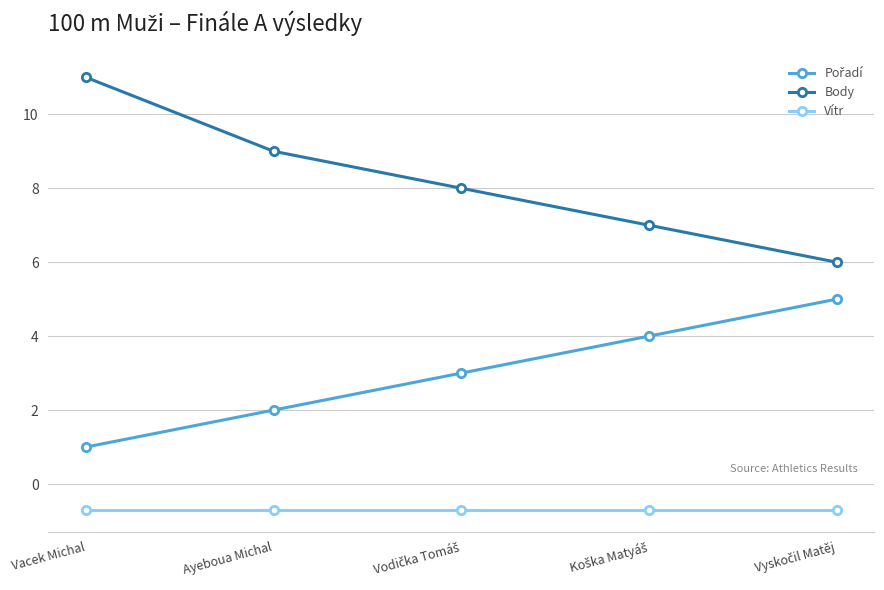

Is it true that Body equals 19.0 at Vacek Michal?

False